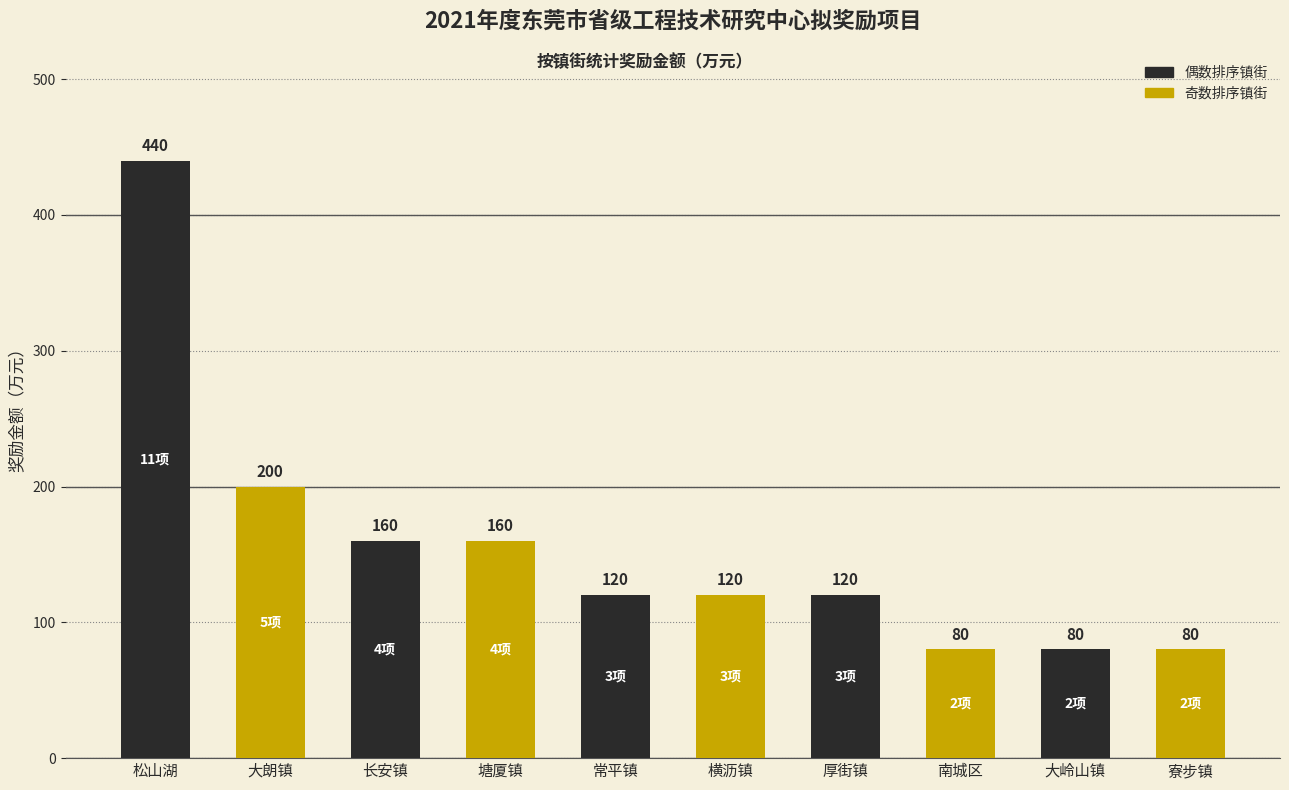

How many categories are shown in the chart?

10